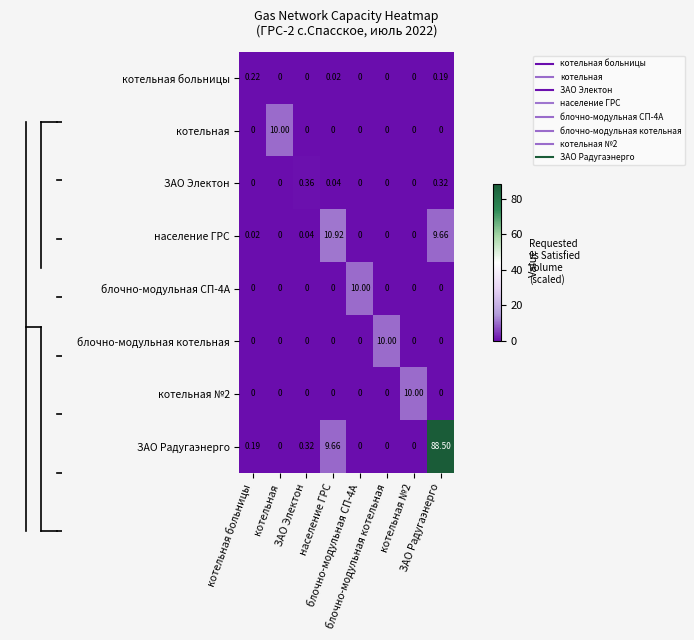

How many data points does each series have?

8